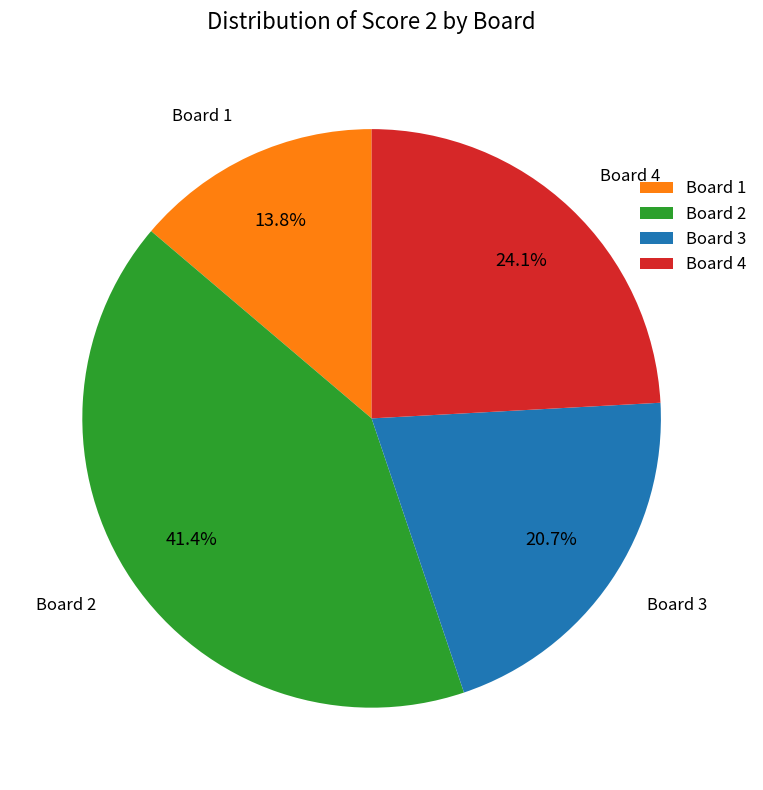

Is Board 1 the majority of the pie?

No